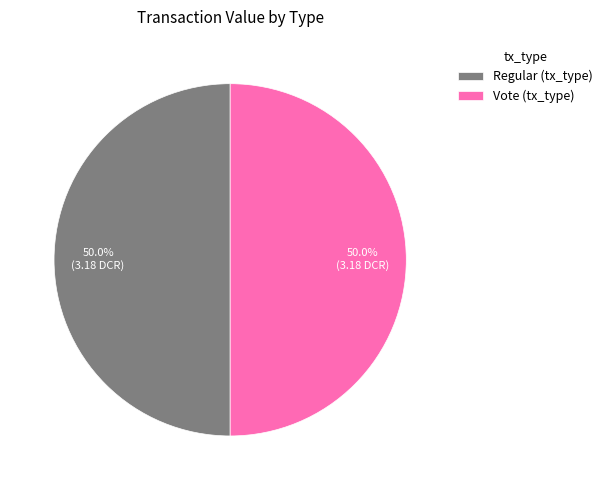

How many segments does this pie chart have?

2